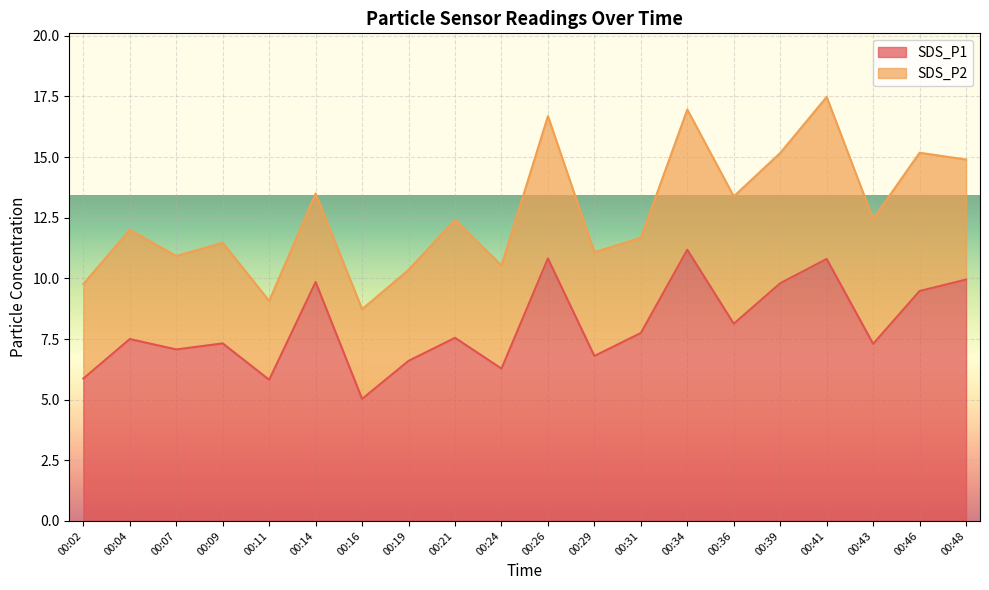

Reading left to right, list all the values displayed in this chart.

00:02=5.9	00:04=7.5	00:07=7.1	00:09=7.3	00:11=5.8	00:14=9.8	00:16=5.0	00:19=6.6	00:21=7.5	00:24=6.3	00:26=10.8	00:29=6.8	00:31=7.8	00:34=11.2	00:36=8.1	00:39=9.8	00:41=10.8	00:43=7.3	00:46=9.5	00:48=9.9